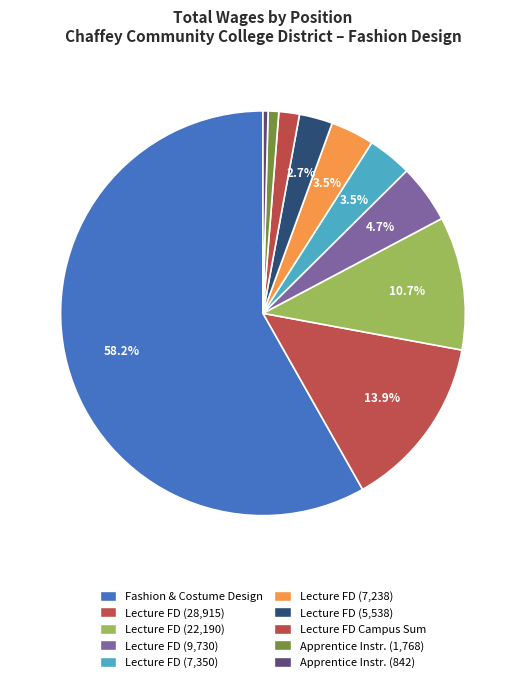

Count the number of slices in the pie.

10